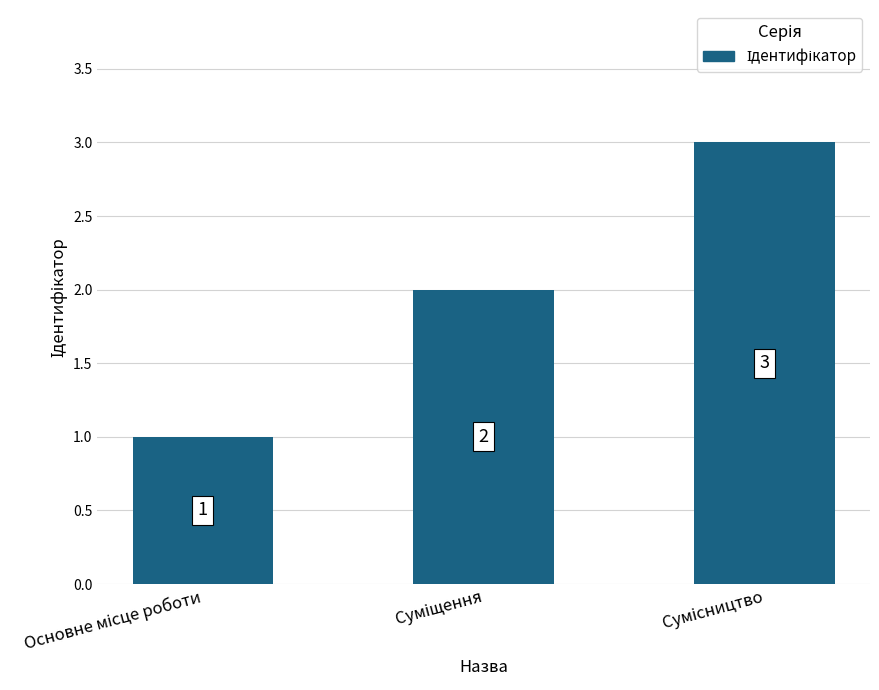

What is the value of the 3rd bar from the left?

3